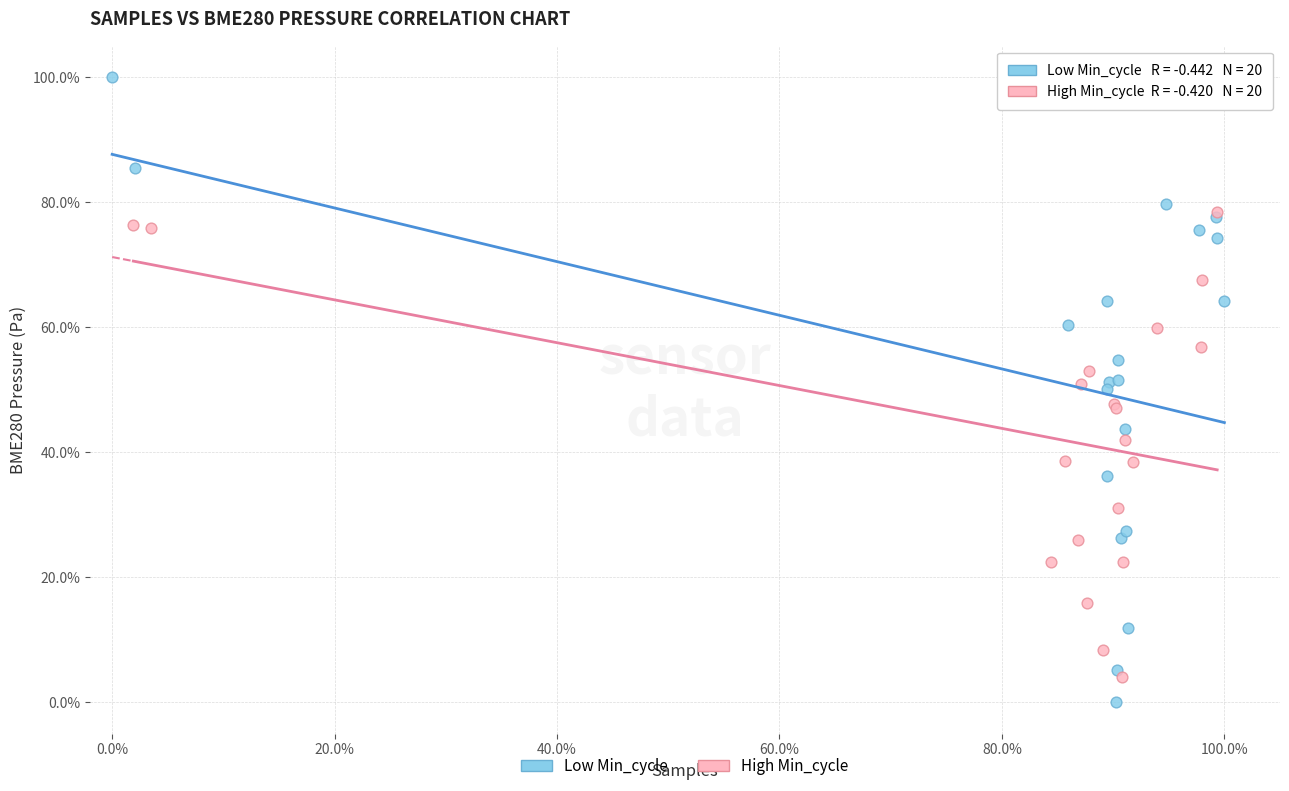

Which series contains the highest Y value?

Low Min_cycle